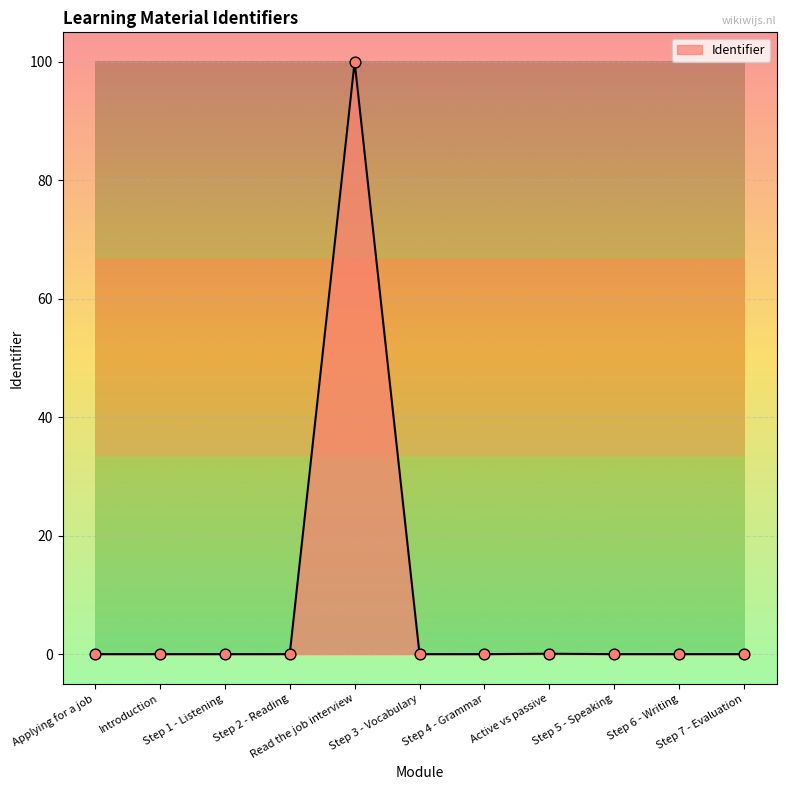

What is the change in value from Read the job interview to Active vs passive?

-99.9